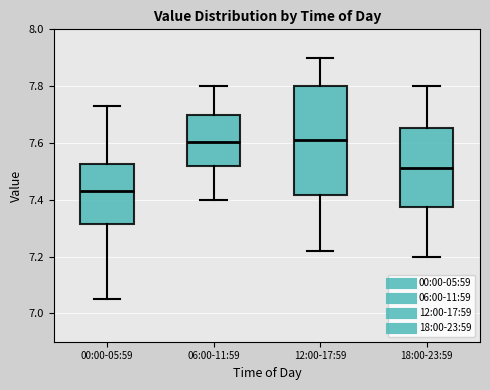

Which box is the tallest, from its lower edge to its upper edge?

12:00-17:59